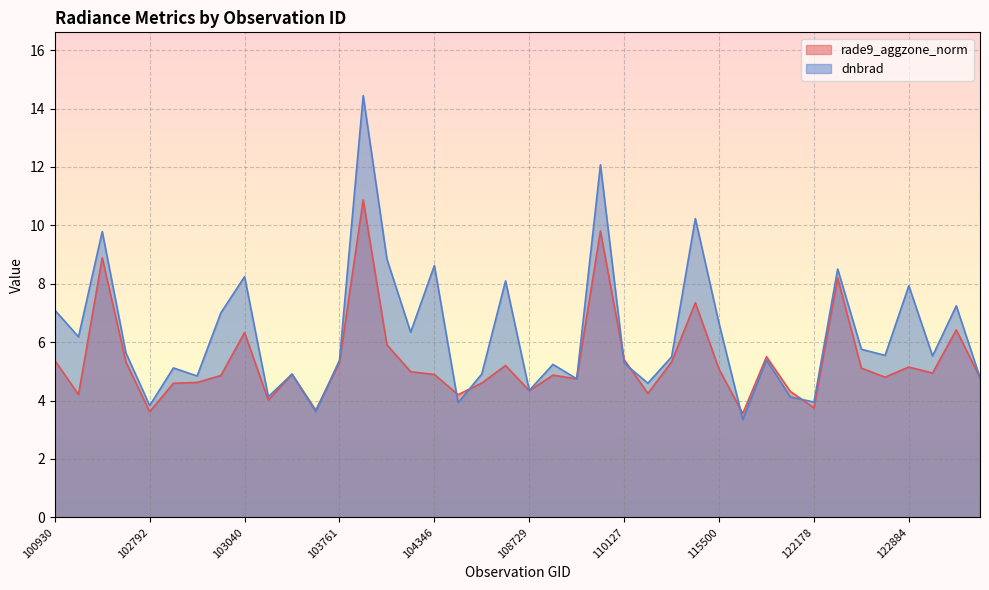

What value does the dnbrad series have at 122525?

5.8